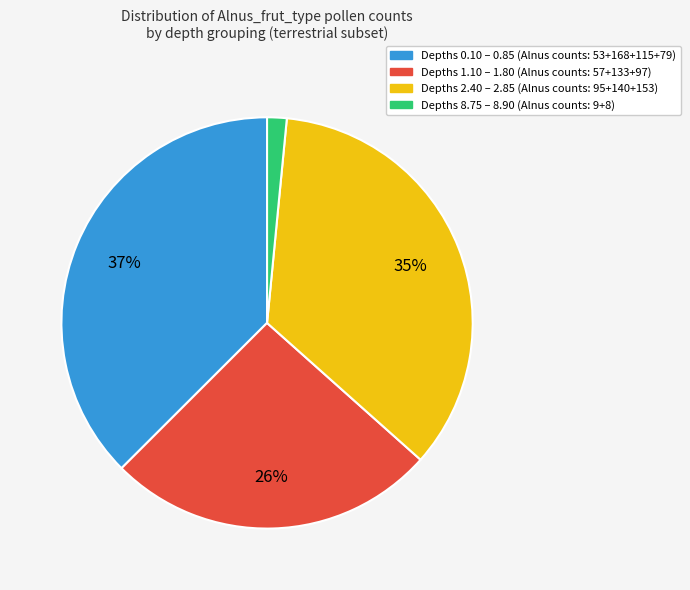

To the nearest percent, what is the average slice percentage?

25%